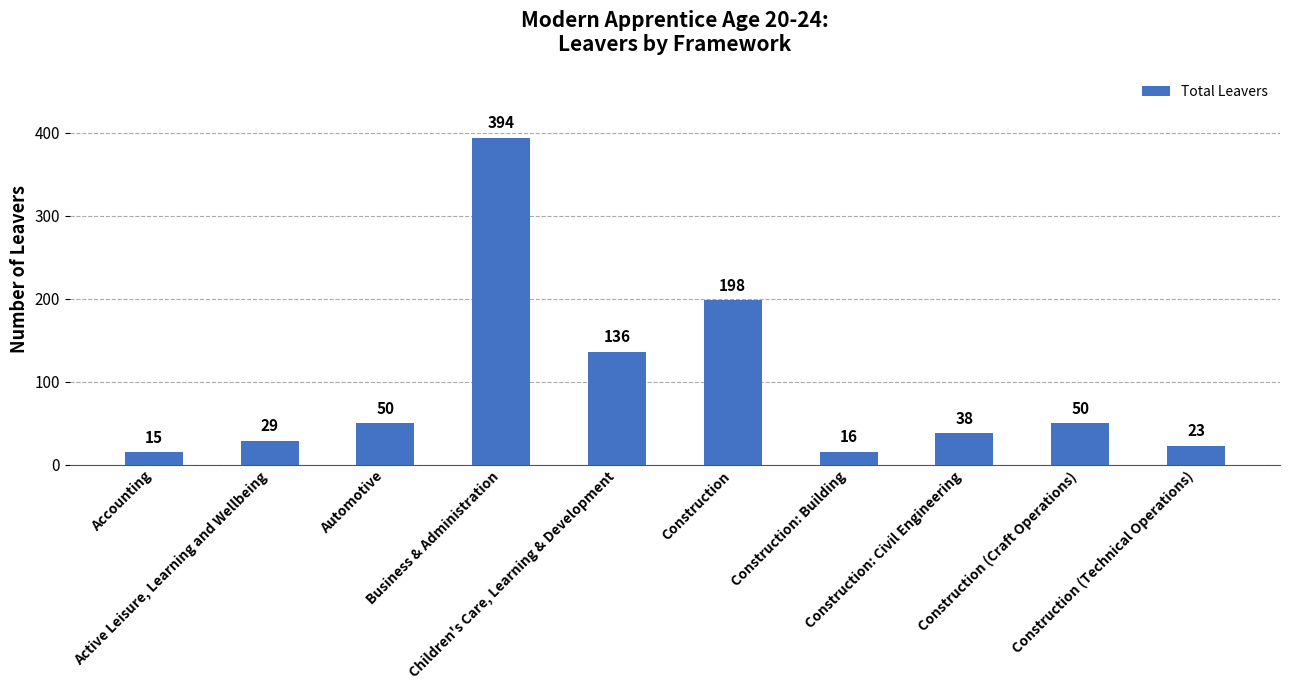

How many values are below 50?

5